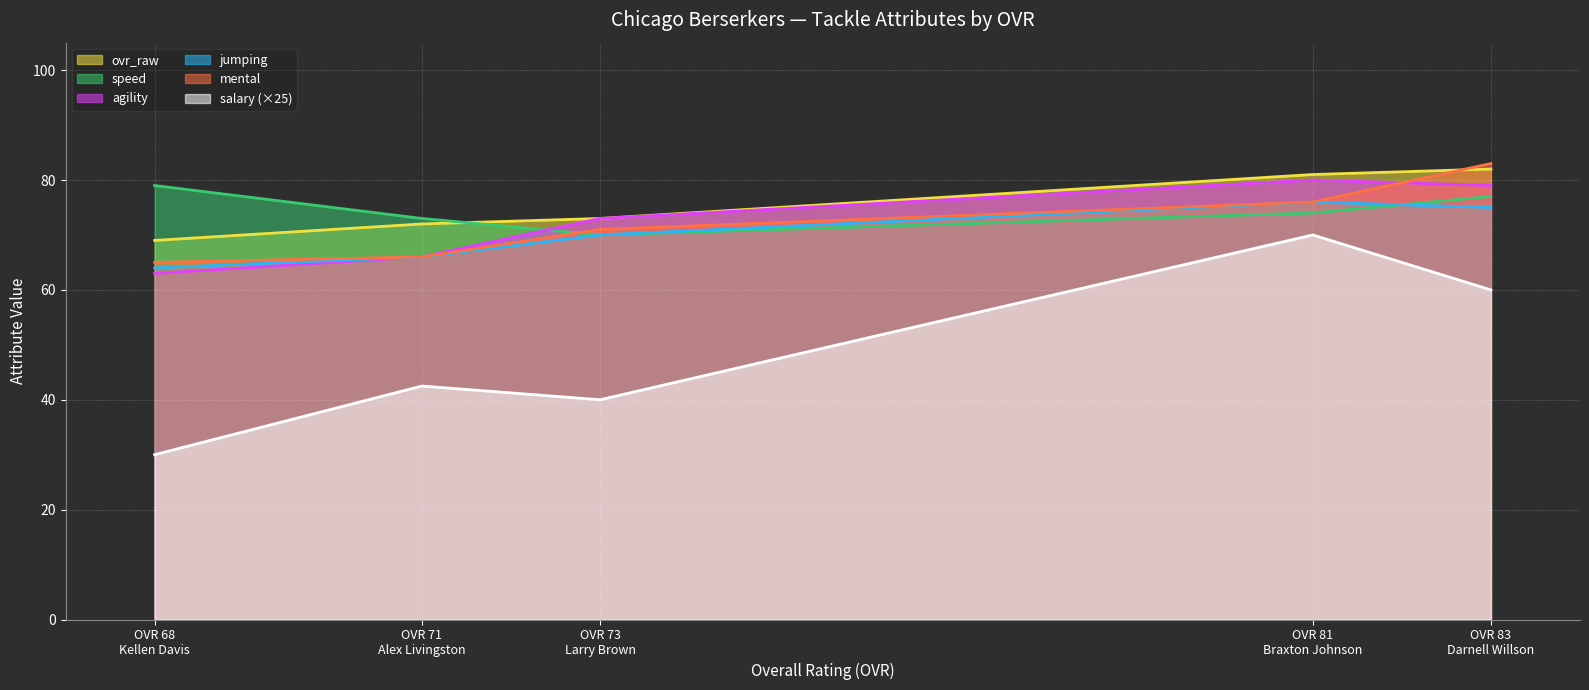

What is the maximum value shown in the chart?

83.0